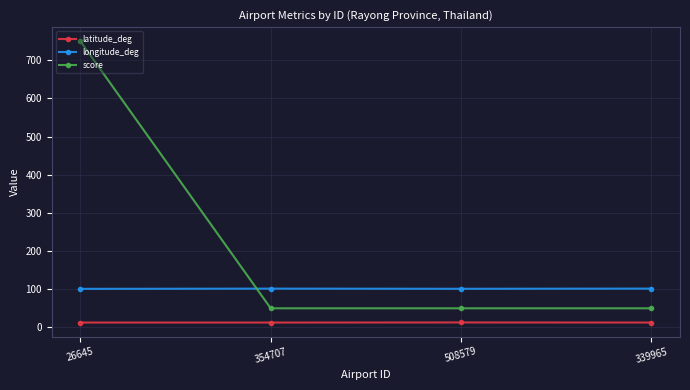

True or false: longitude_deg has more than 1 interior local peaks.

False